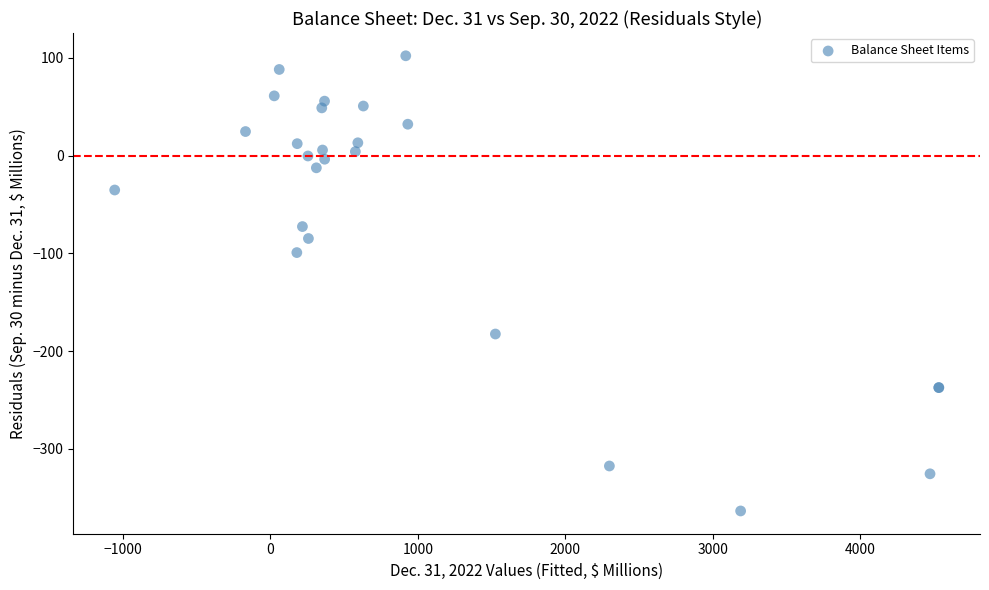

What Y value in the scatter plot is closest to -130?

-99.1